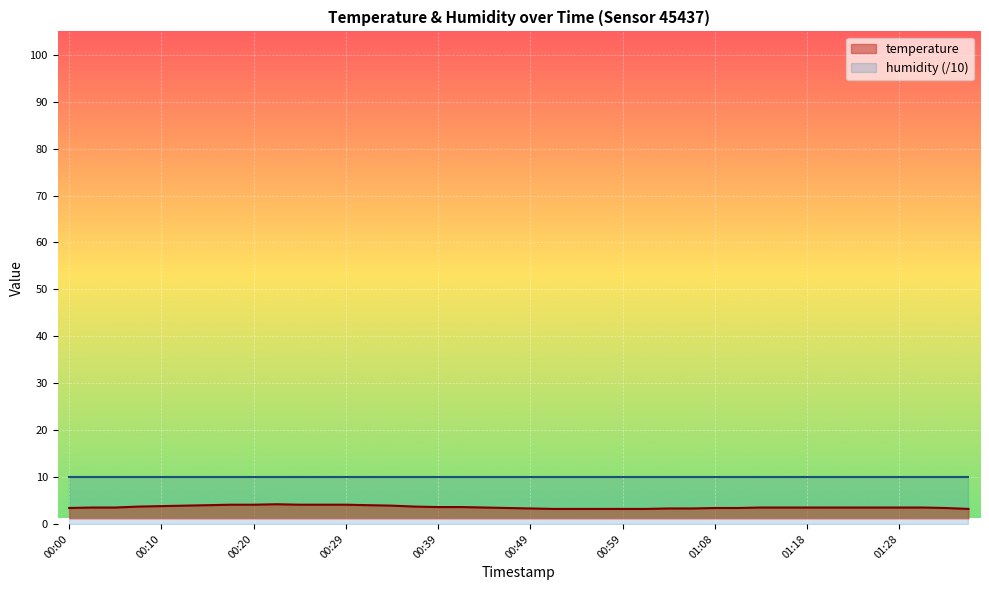

Read the value at 00:59.

3.2